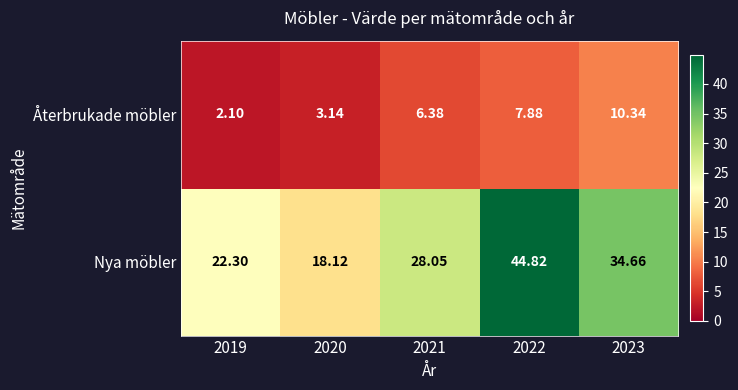

Rank the series by their maximum value, from highest to lowest.

Nya möbler, Återbrukade möbler